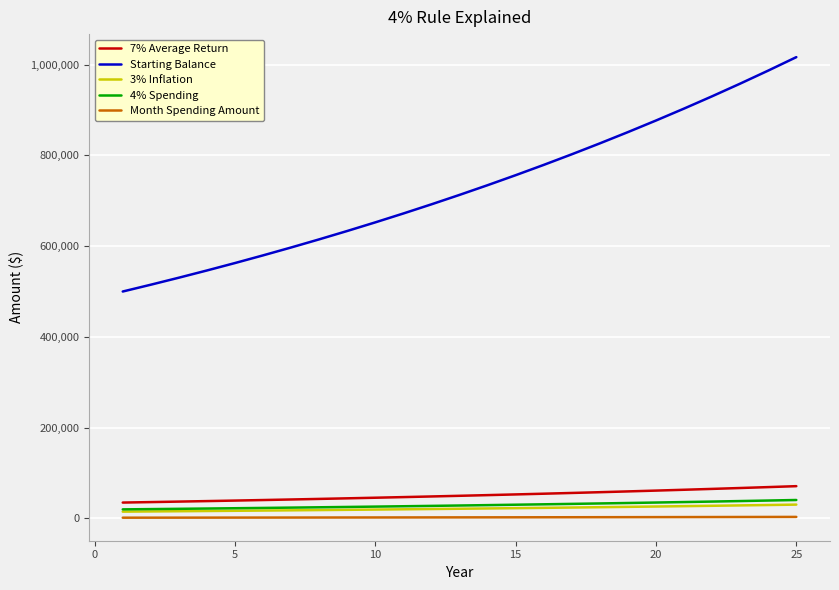

How many lines are shown in the chart?

5